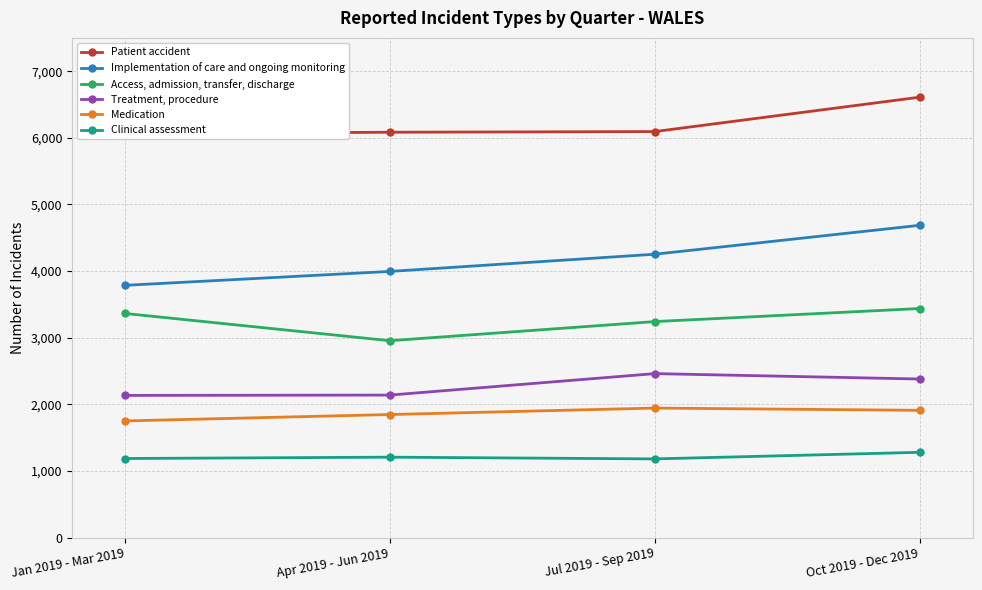

Reading left to right, what are all the values shown in this chart?

Patient accident: Jan 2019 - Mar 2019=6060	Apr 2019 - Jun 2019=6084	Jul 2019 - Sep 2019=6094	Oct 2019 - Dec 2019=6610
Implementation of care and ongoing monitoring: Jan 2019 - Mar 2019=3786	Apr 2019 - Jun 2019=3995	Jul 2019 - Sep 2019=4253	Oct 2019 - Dec 2019=4687
Access, admission, transfer, discharge: Jan 2019 - Mar 2019=3364	Apr 2019 - Jun 2019=2955	Jul 2019 - Sep 2019=3242	Oct 2019 - Dec 2019=3438
Treatment, procedure: Jan 2019 - Mar 2019=2134	Apr 2019 - Jun 2019=2139	Jul 2019 - Sep 2019=2461	Oct 2019 - Dec 2019=2380
Medication: Jan 2019 - Mar 2019=1751	Apr 2019 - Jun 2019=1847	Jul 2019 - Sep 2019=1944	Oct 2019 - Dec 2019=1910
Clinical assessment: Jan 2019 - Mar 2019=1187	Apr 2019 - Jun 2019=1207	Jul 2019 - Sep 2019=1181	Oct 2019 - Dec 2019=1280